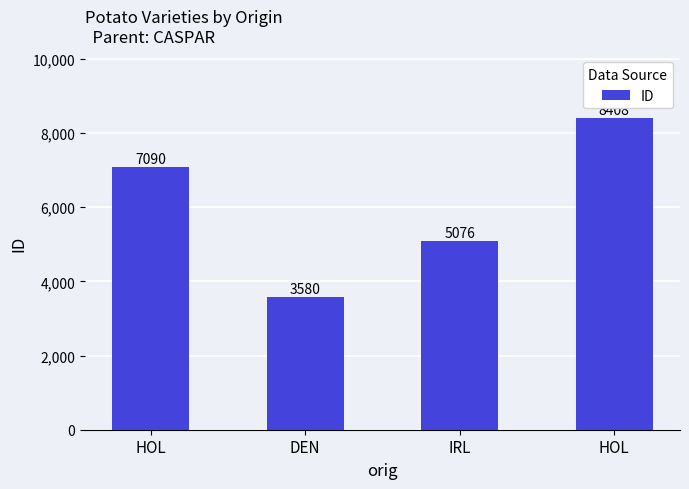

How many data points are less than 7090?

2